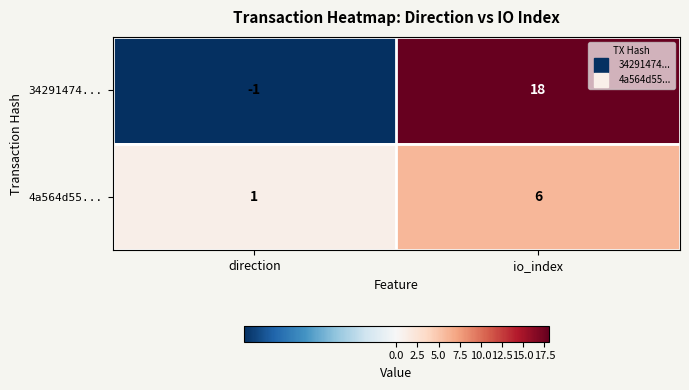

Rank the series by their maximum value, from lowest to highest.

4a564d55..., 34291474...